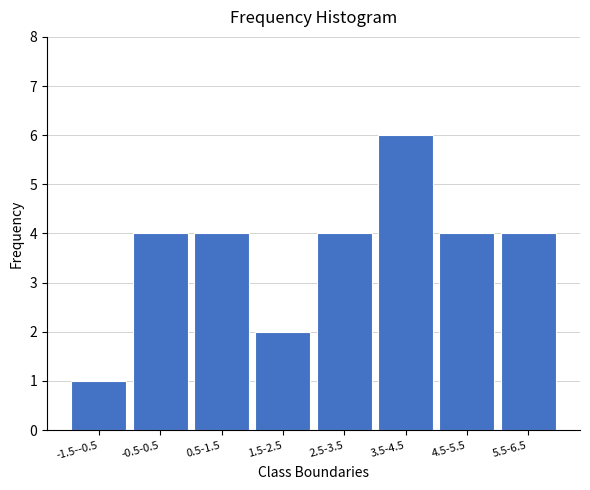

Reading left to right, what are all the values shown in this chart?

1	4	4	2	4	6	4	4